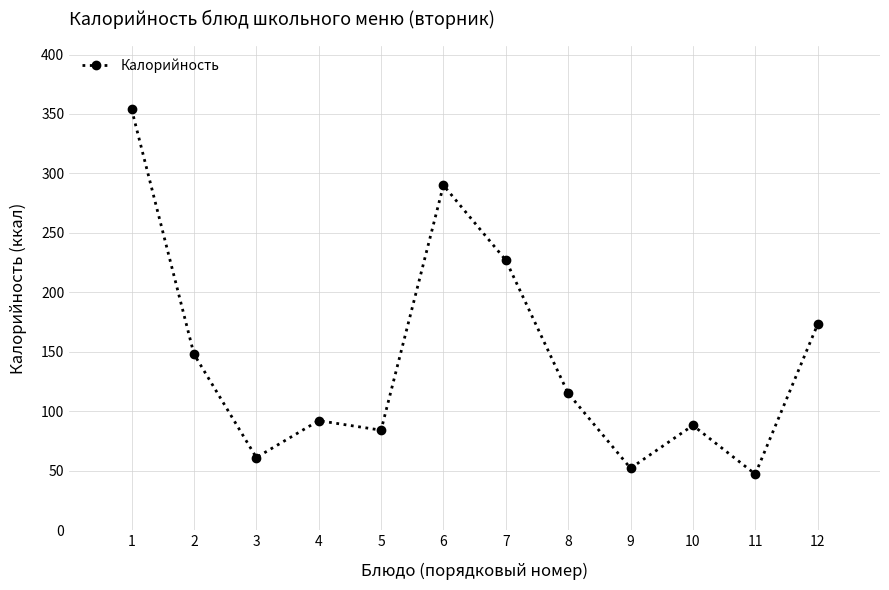

Does the chart display data point markers on the line(s)?

Yes